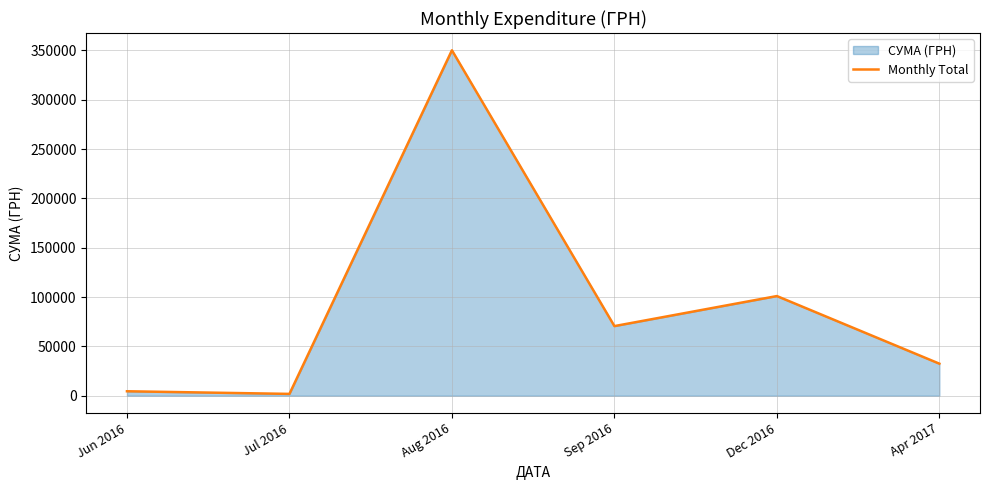

How many lines are shown in the chart?

1